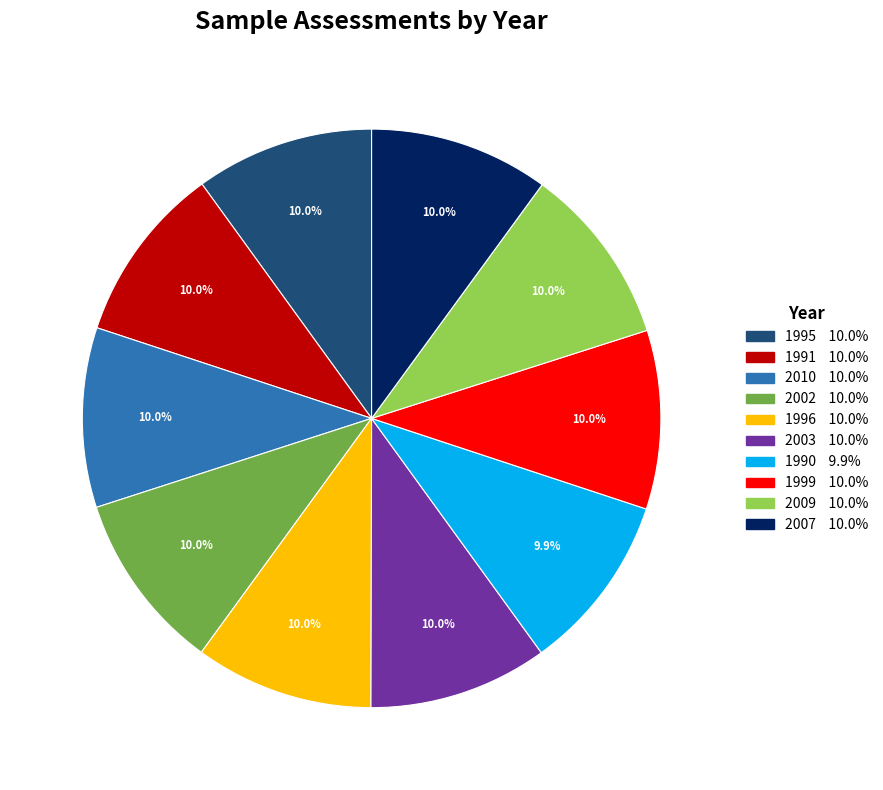

Do 2007 and 1991 together represent more than half of the pie?

No